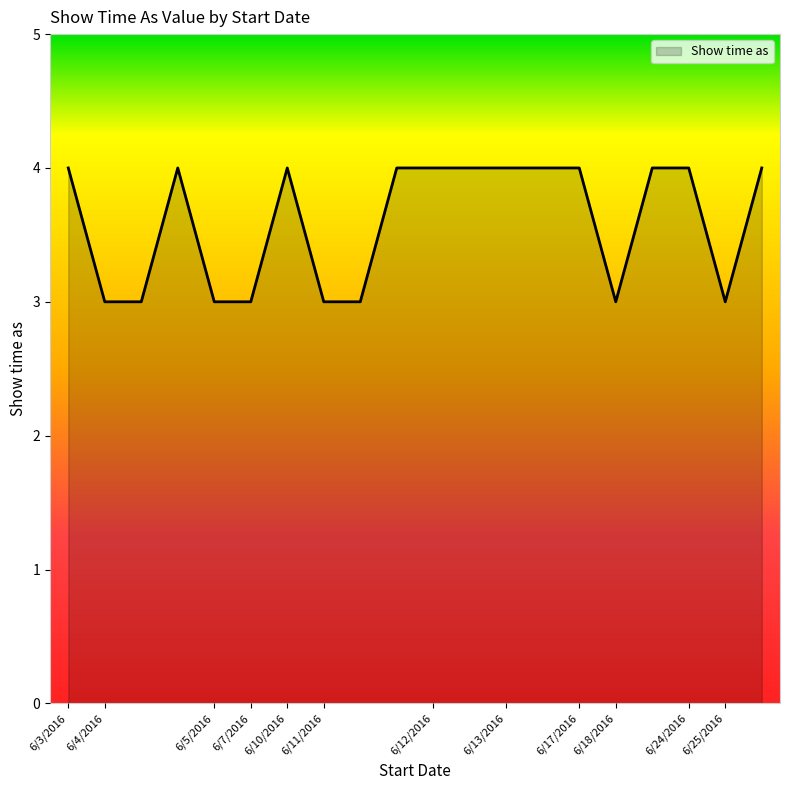

What is the smallest value displayed?

3